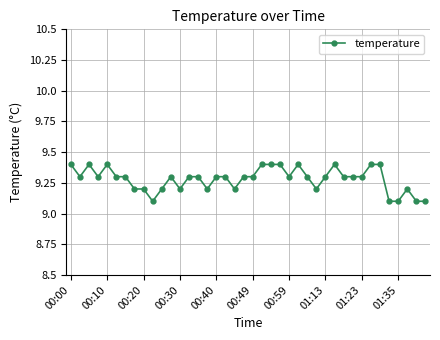

How many values are between 9 and 10?

40